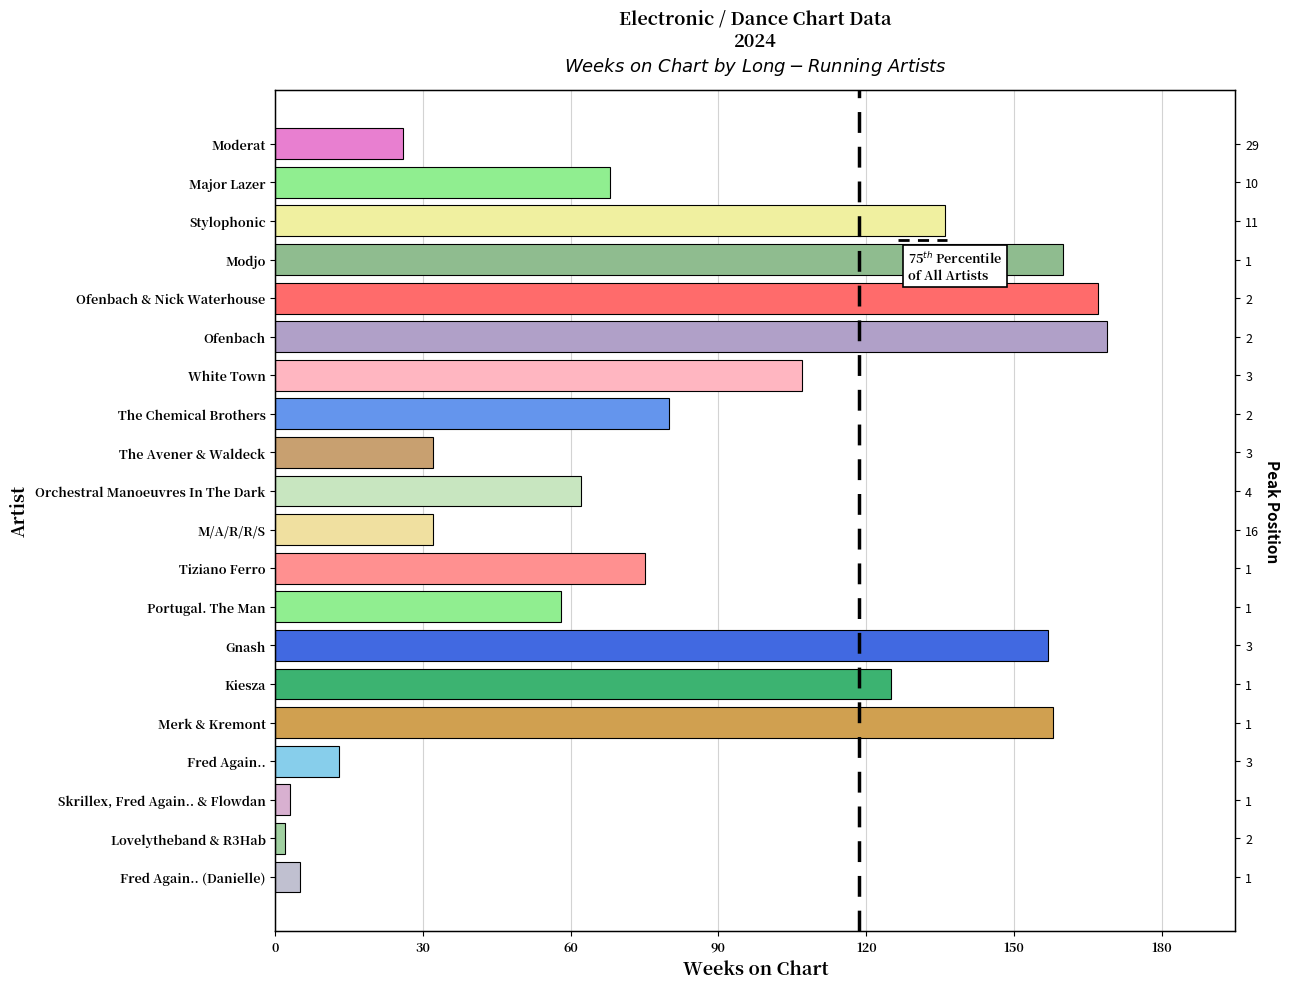

What is the value of the 9th bar from the left?

32